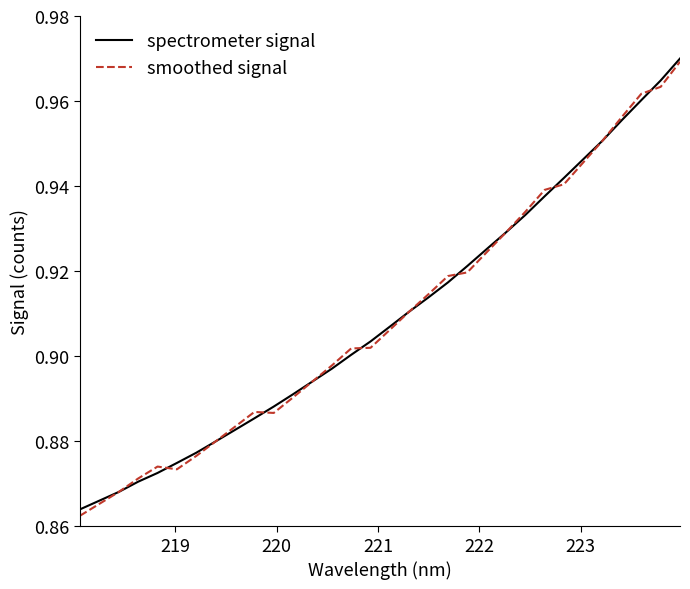

What is the smallest value displayed?

0.9